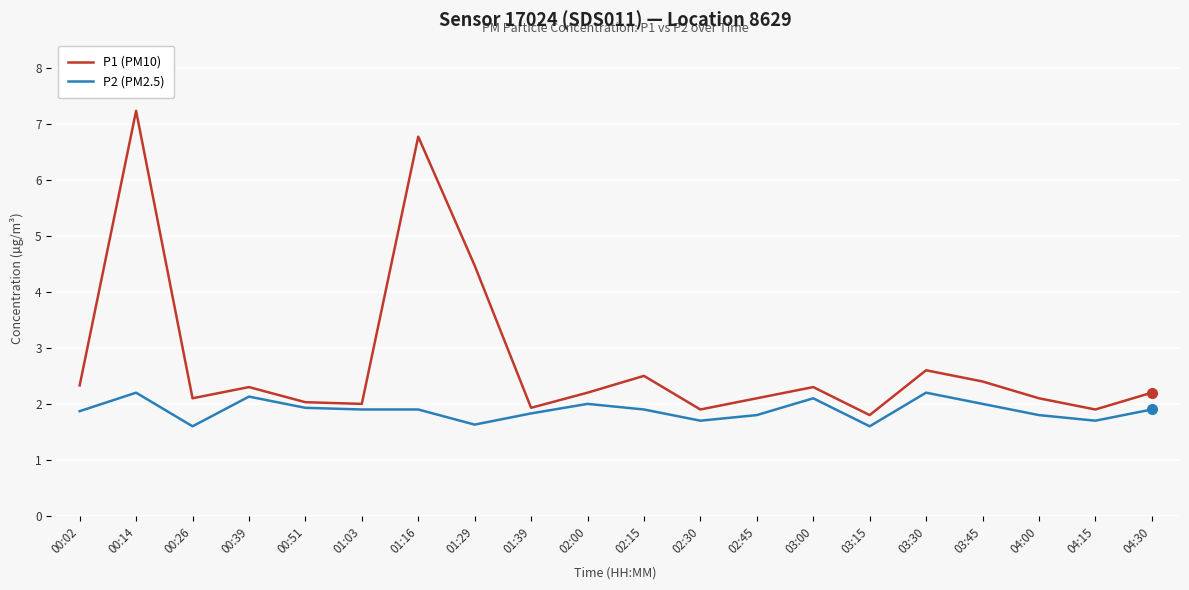

What are all the series names shown in the legend?

P1 (PM10), P2 (PM2.5)